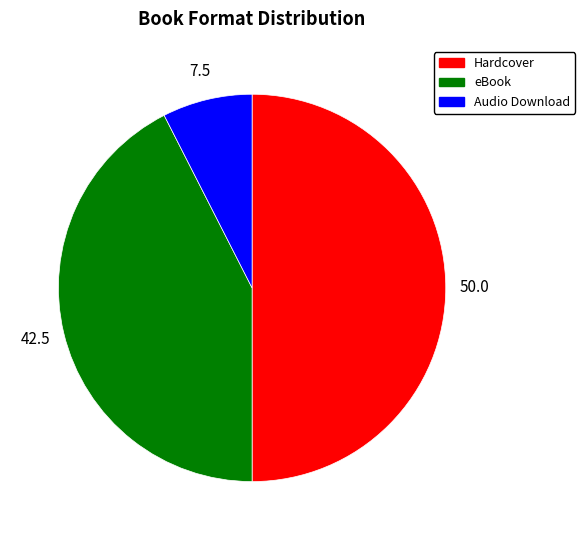

How many segments does this pie chart have?

3